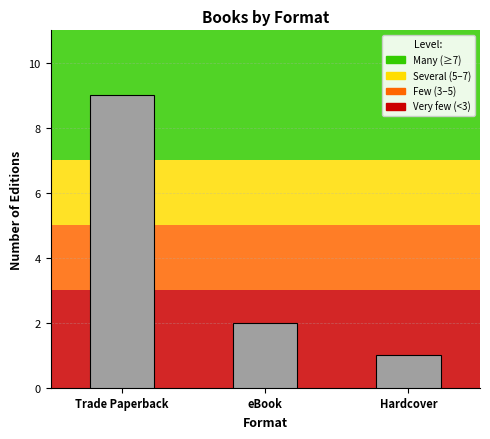

Rank the categories by value from highest to lowest.

Trade Paperback, eBook, Hardcover